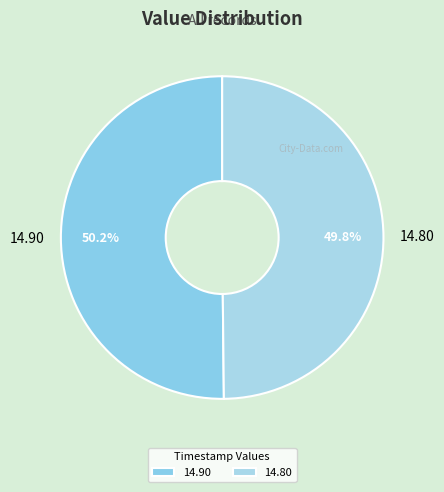

Does any single category account for the majority?

Yes